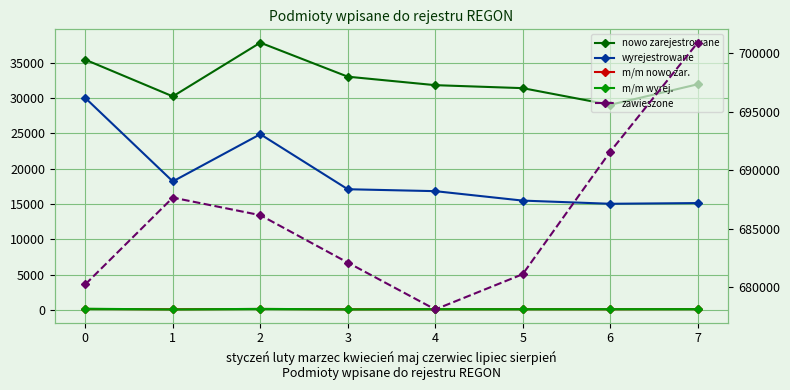

Reading left to right, transcribe all the data shown in this chart.

nowo zarejestrowane: 0=35456.0	1=30258.0	2=37871.0	3=33050.0	4=31848.0	5=31425.0	6=29066.0	7=31971.0
wyrejestrowane: 0=30027.0	1=18204.0	2=24897.0	3=17097.0	4=16825.0	5=15486.0	6=15036.0	7=15136.0
m/m nowo zar.: 0=124.9	1=85.3	2=125.2	3=87.3	4=96.4	5=98.7	6=92.5	7=110.0
m/m wyrej.: 0=157.8	1=60.6	2=136.8	3=68.7	4=98.4	5=92.0	6=97.1	7=100.7
zawieszone: 0=680257.0	1=687655.0	2=686157.0	3=682111.0	4=678116.0	5=681122.0	6=691568.0	7=700872.0